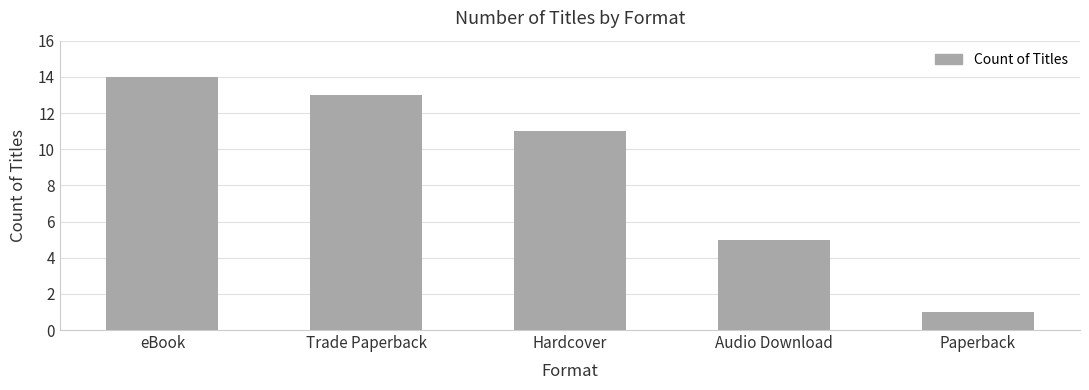

Reading left to right, what are all the values shown in this chart?

14	13	11	5	1